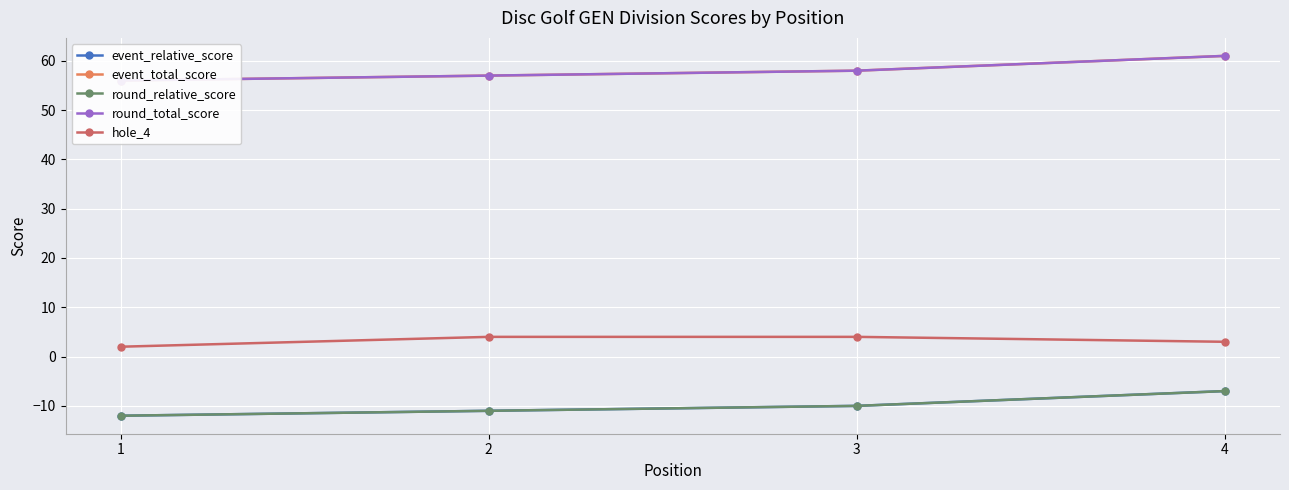

Reading right to left, what are all the values shown in this chart?

event_relative_score: -7	-10	-11	-12
event_total_score: 61	58	57	56
round_relative_score: -7	-10	-11	-12
round_total_score: 61	58	57	56
hole_4: 3	4	4	2